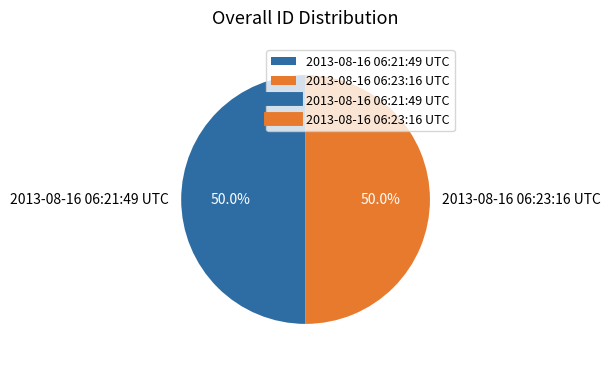

What is the ratio of the value at 2013-08-16 06:23:16 UTC to the value at 2013-08-16 06:21:49 UTC?

1.0